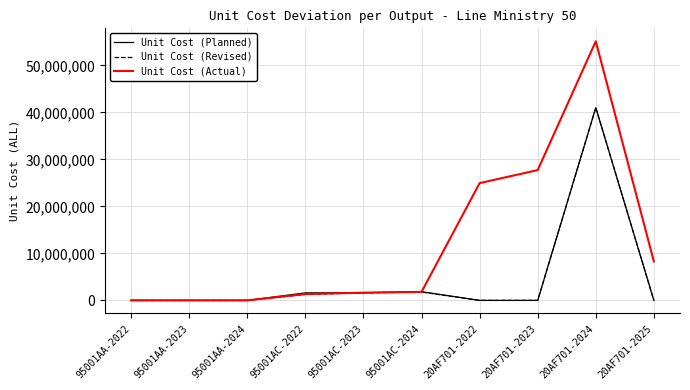

The value of Unit Cost (Actual) at 95001AC-2024 is 1808922. True or false?

True